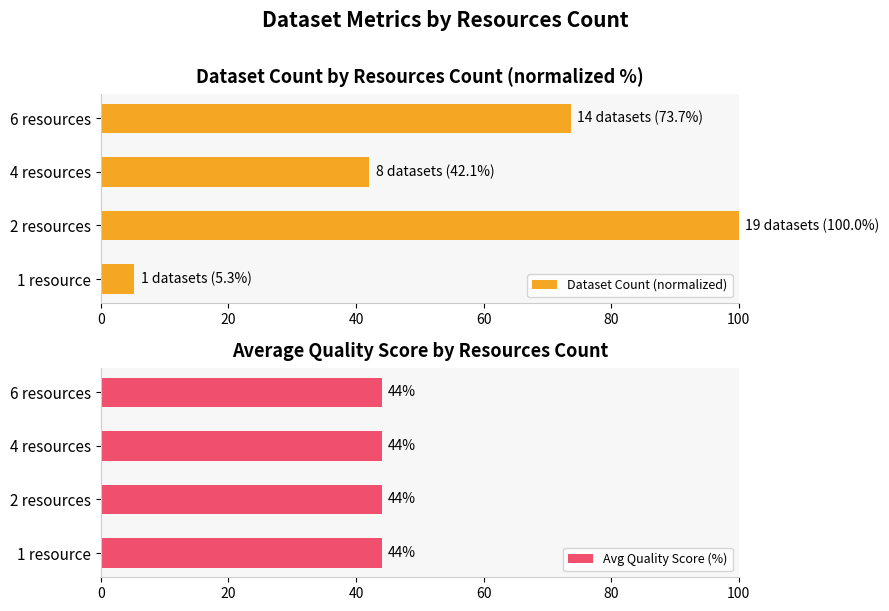

At how many categories does at least one series exceed 73?

2